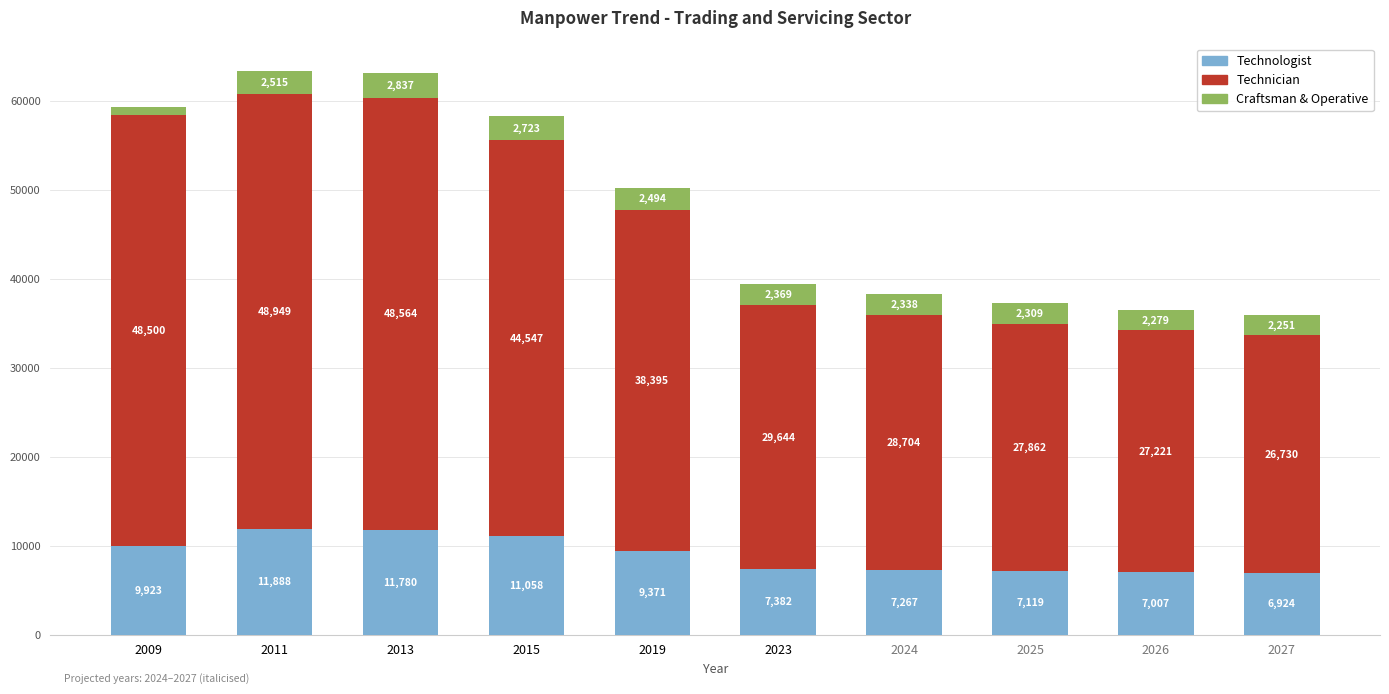

What is the minimum value for Technologist?

6924